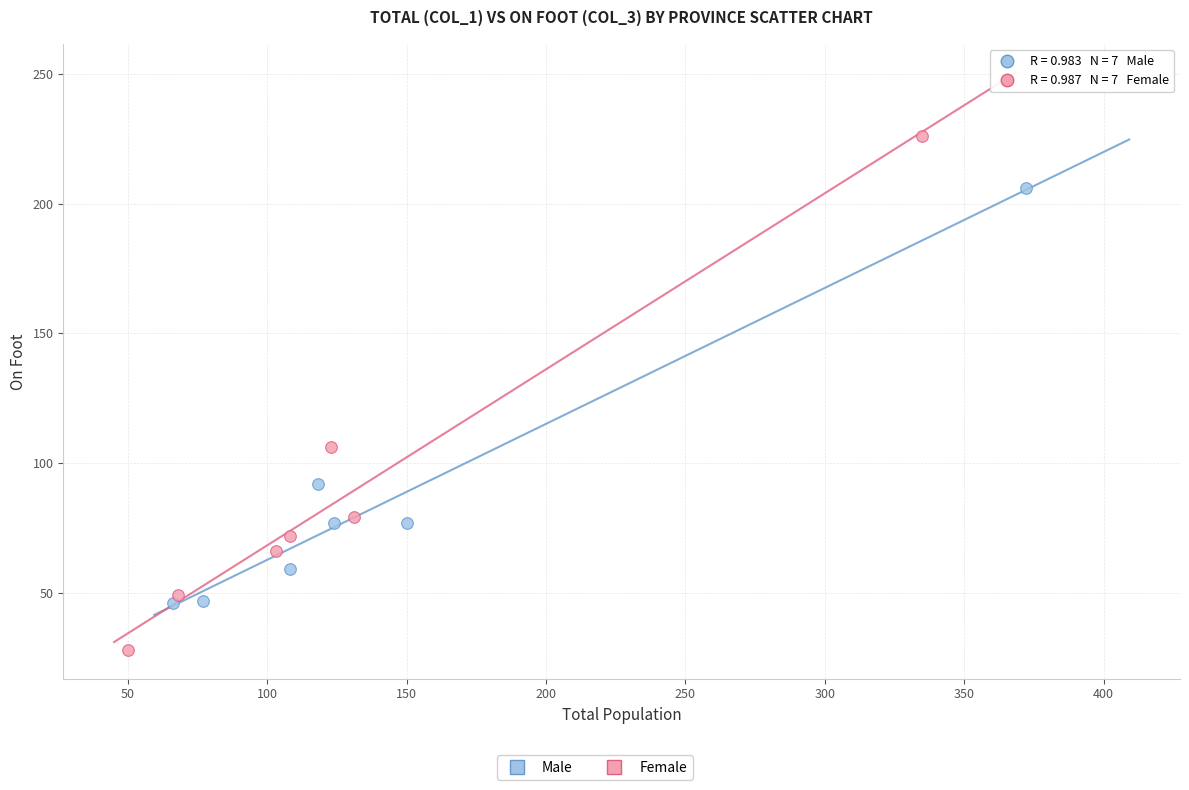

Which series contains the lowest Y value?

Female